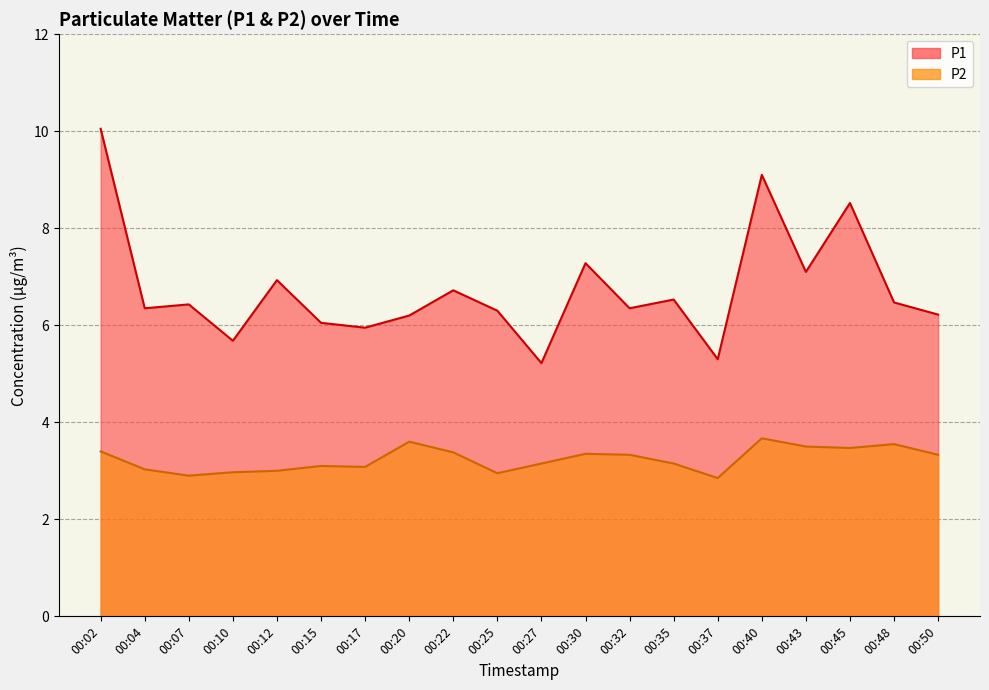

True or false: P2 and P1 cross at least once.

False